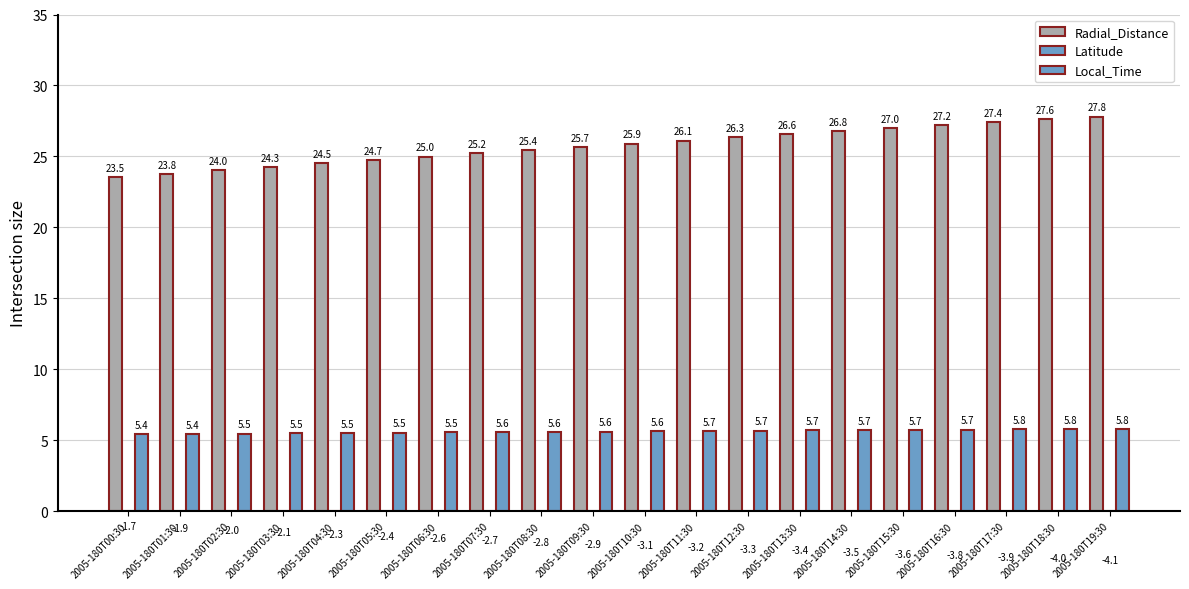

Reading left to right, transcribe all the data shown in this chart.

Radial_Distance: 23.5	23.8	24.0	24.3	24.5	24.7	25.0	25.2	25.4	25.7	25.9	26.1	26.3	26.6	26.8	27.0	27.2	27.4	27.6	27.8
Latitude: -1.7	-1.9	-2.0	-2.1	-2.3	-2.4	-2.6	-2.7	-2.8	-2.9	-3.1	-3.2	-3.3	-3.4	-3.5	-3.6	-3.8	-3.9	-4.0	-4.1
Local_Time: 5.4	5.4	5.5	5.5	5.5	5.5	5.5	5.6	5.6	5.6	5.6	5.7	5.7	5.7	5.7	5.7	5.7	5.8	5.8	5.8